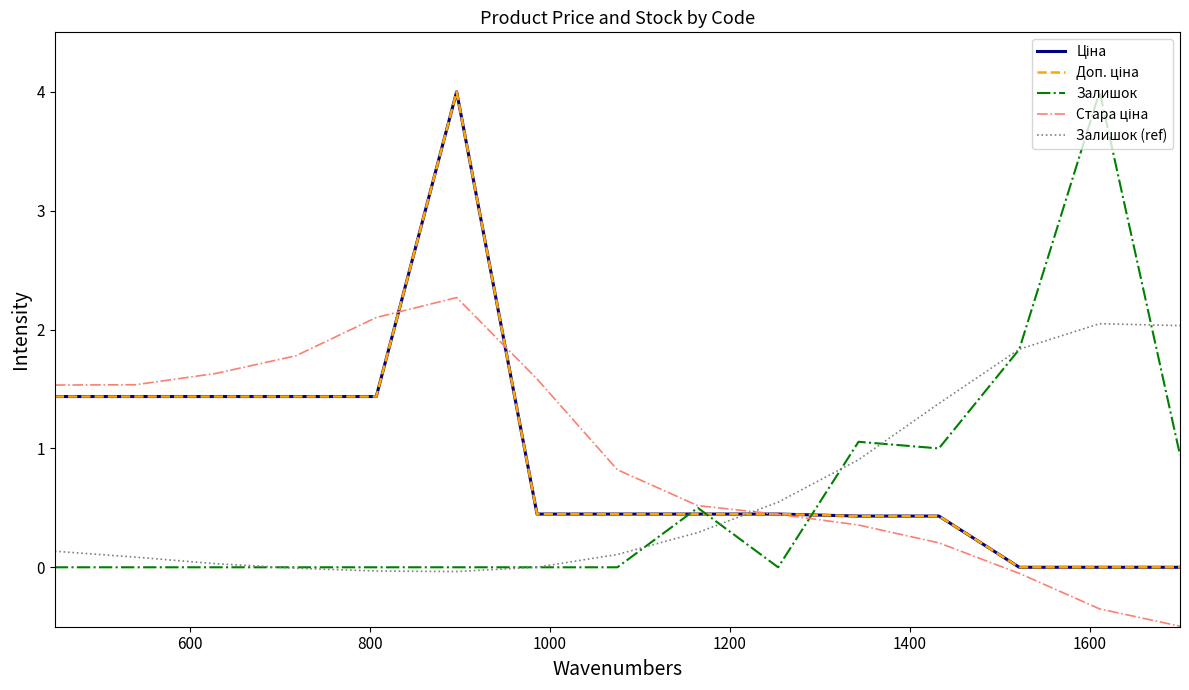

What is the minimum value shown in the chart?

-0.5